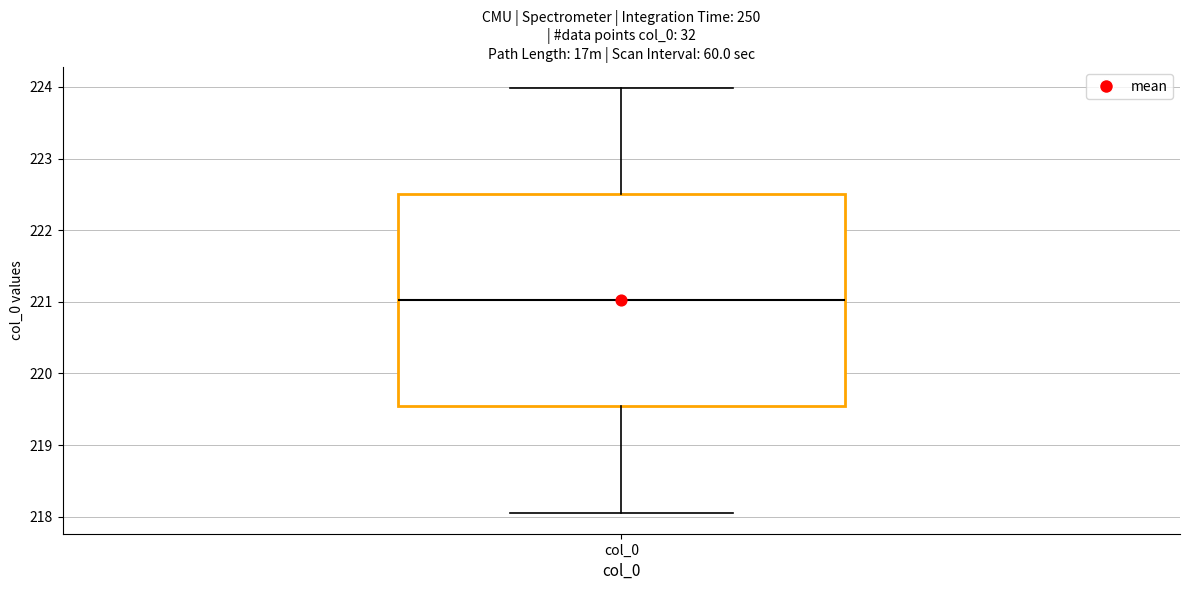

Where does the upper whisker of the box for col_0 end on the y-axis? The values are not printed on the chart, so give them approximately, as read against the axis.

224.0